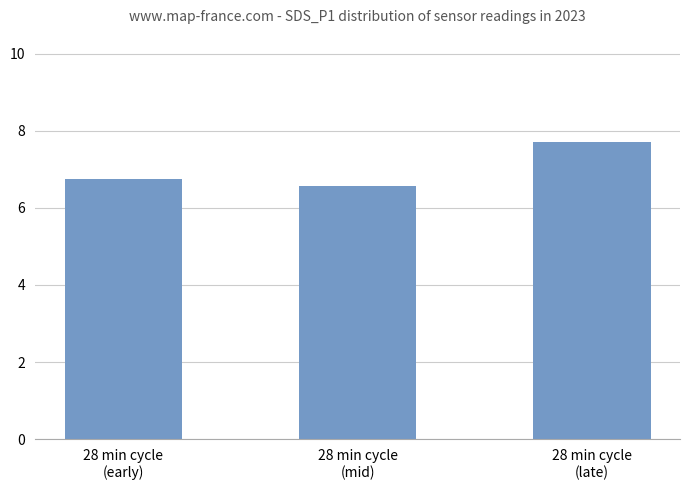

The chart shows a value of 6.7 at 28 min cycle
(early). True or false?

True